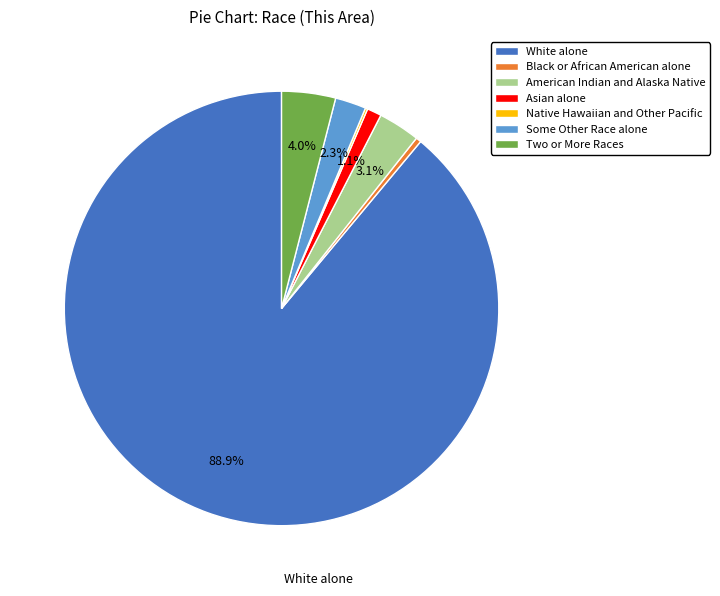

Which category has the biggest portion of the pie?

White alone